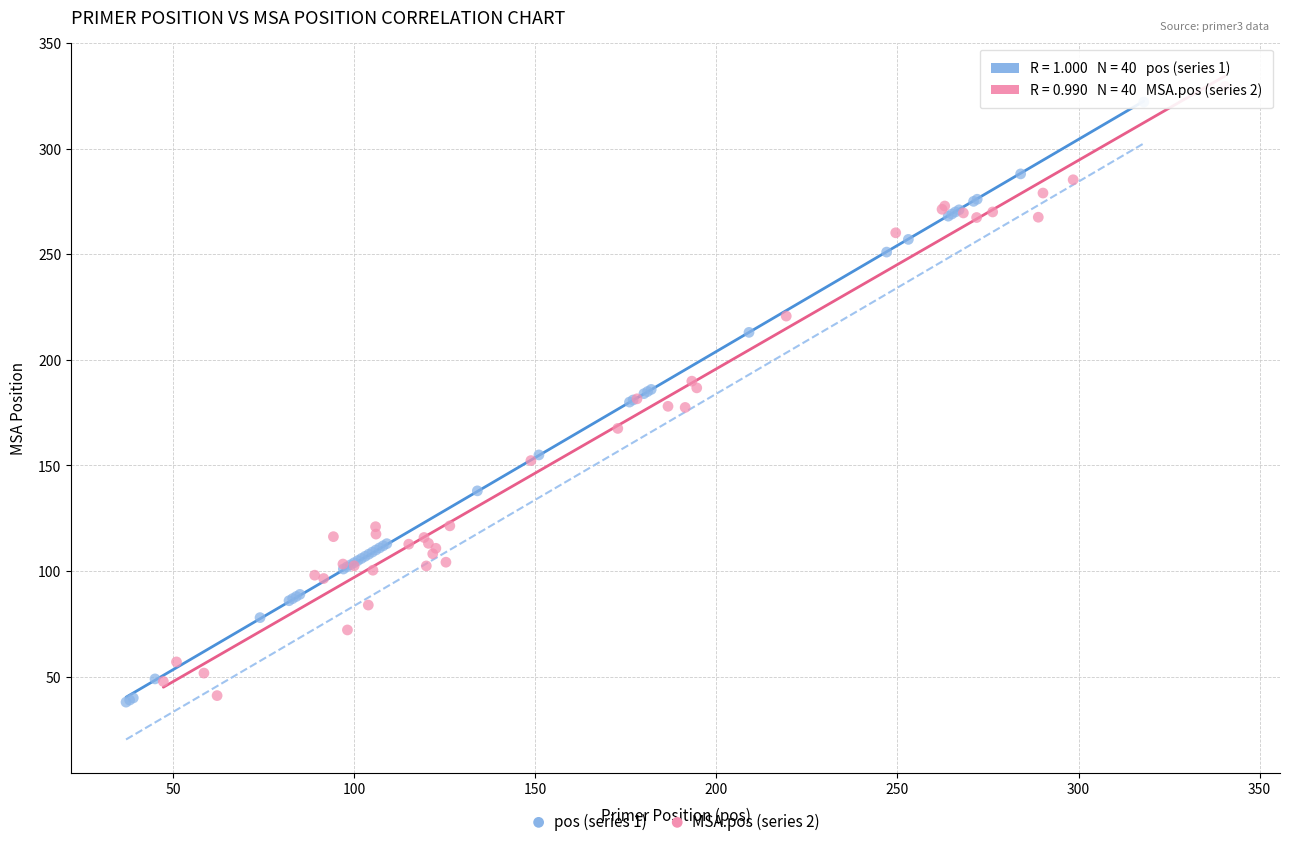

Which series contains the highest Y value?

MSA.pos (series 2)